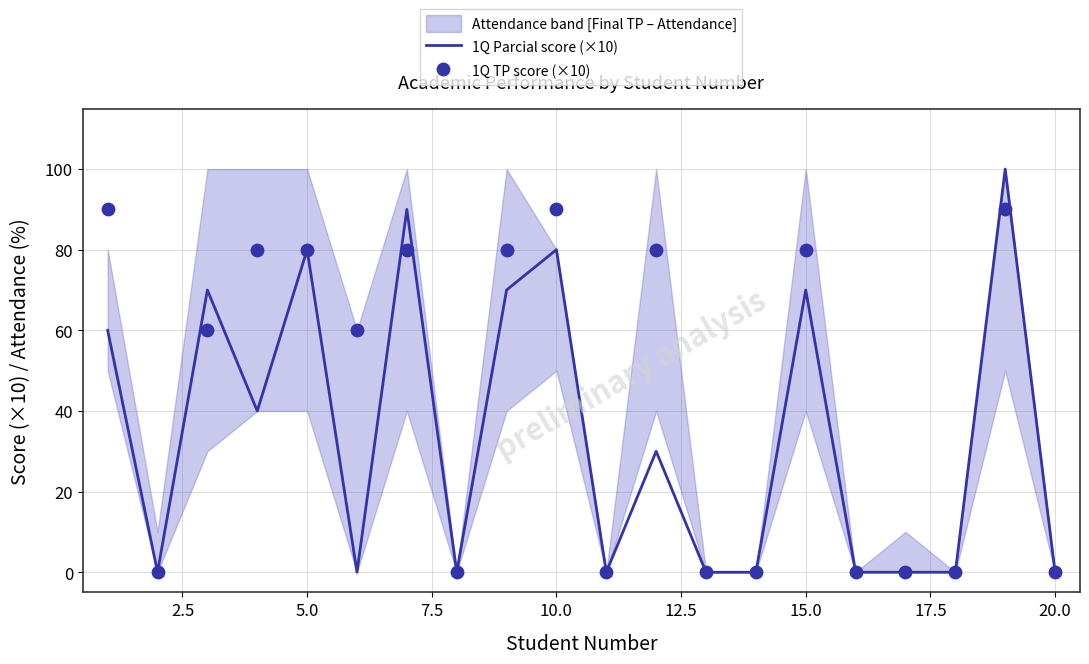

Which series has the largest Y range (max minus min)?

1Q Parcial score (×10)